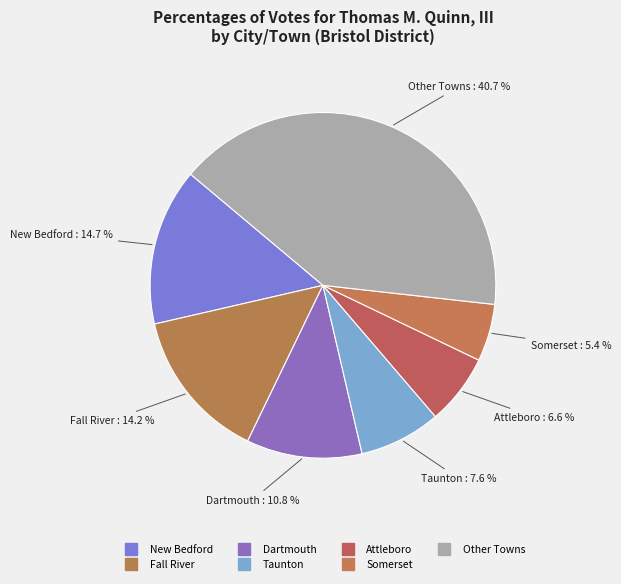

How many segments does this pie chart have?

7